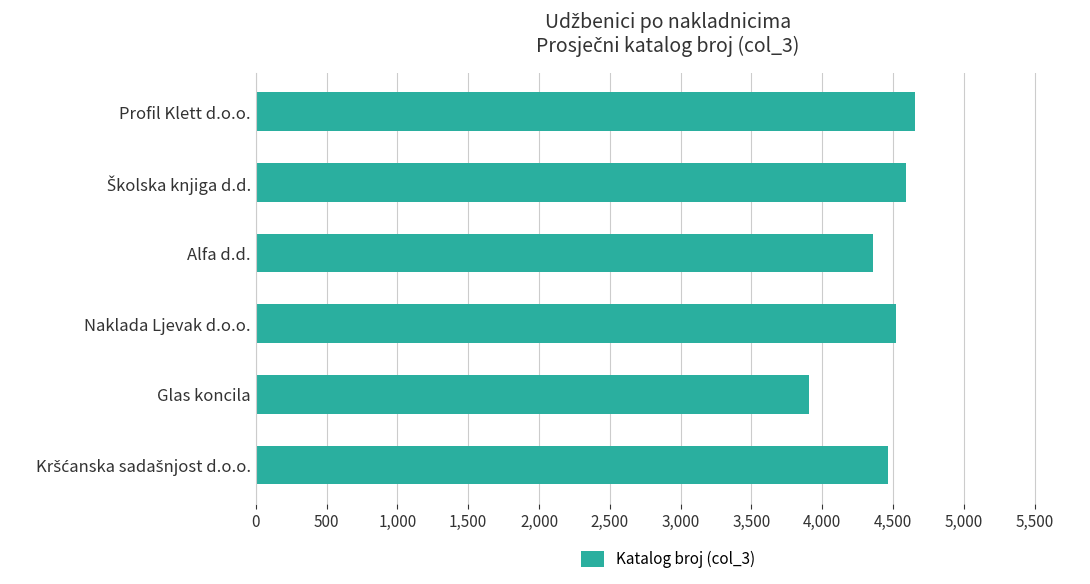

How many values are below 4523?

3